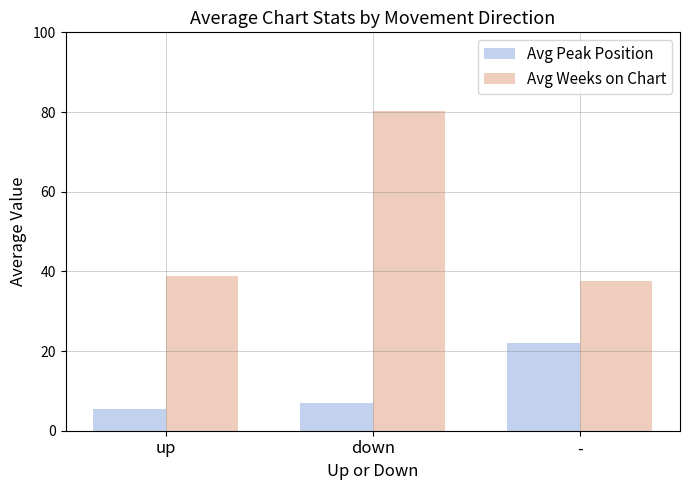

Rank the series by their maximum value, from highest to lowest.

Avg Weeks on Chart, Avg Peak Position